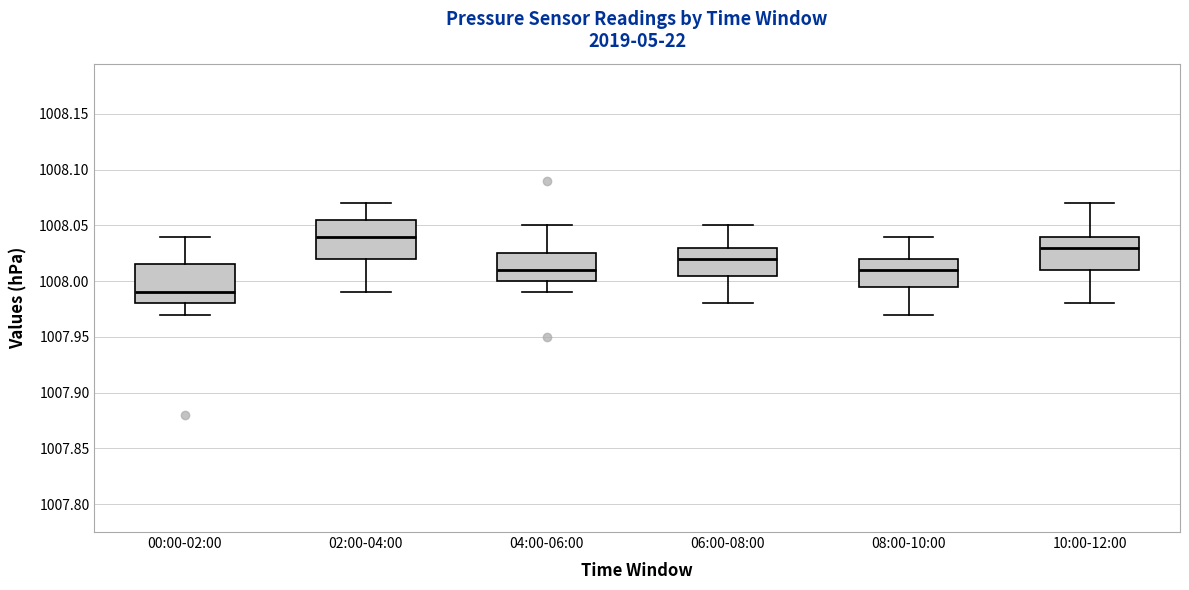

Reading left to right, read every box against the y-axis: the position of its median line, the range the box covers, and the ends of its whiskers. The values are not printed on the chart, so give them approximately, as read against the axis.

00:00-02:00: median 1007.990, box 1007.980 to 1008.015, whiskers 1007.970 to 1008.040
02:00-04:00: median 1008.040, box 1008.020 to 1008.055, whiskers 1007.990 to 1008.070
04:00-06:00: median 1008.010, box 1008.000 to 1008.025, whiskers 1007.990 to 1008.050
06:00-08:00: median 1008.020, box 1008.005 to 1008.030, whiskers 1007.980 to 1008.050
08:00-10:00: median 1008.010, box 1007.995 to 1008.020, whiskers 1007.970 to 1008.040
10:00-12:00: median 1008.030, box 1008.010 to 1008.040, whiskers 1007.980 to 1008.070